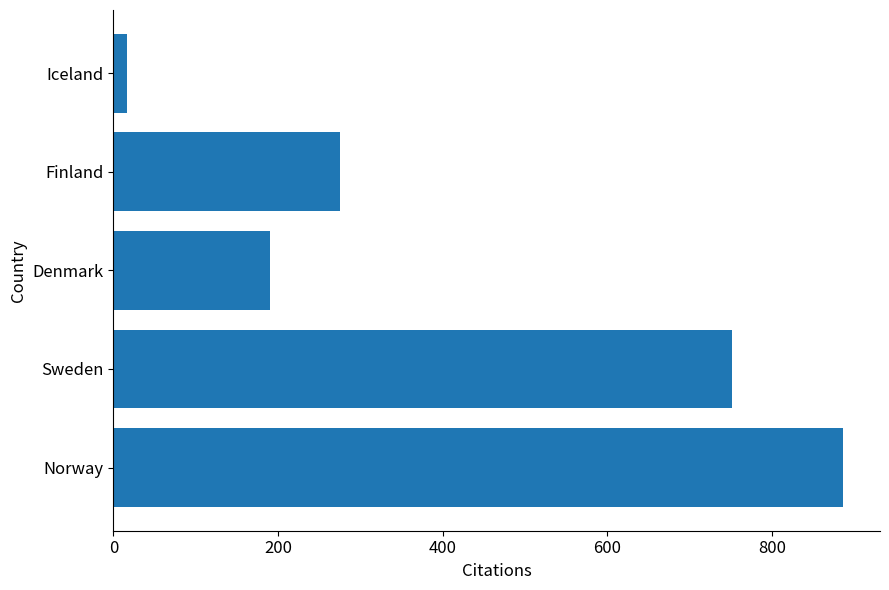

What is the average value?

424